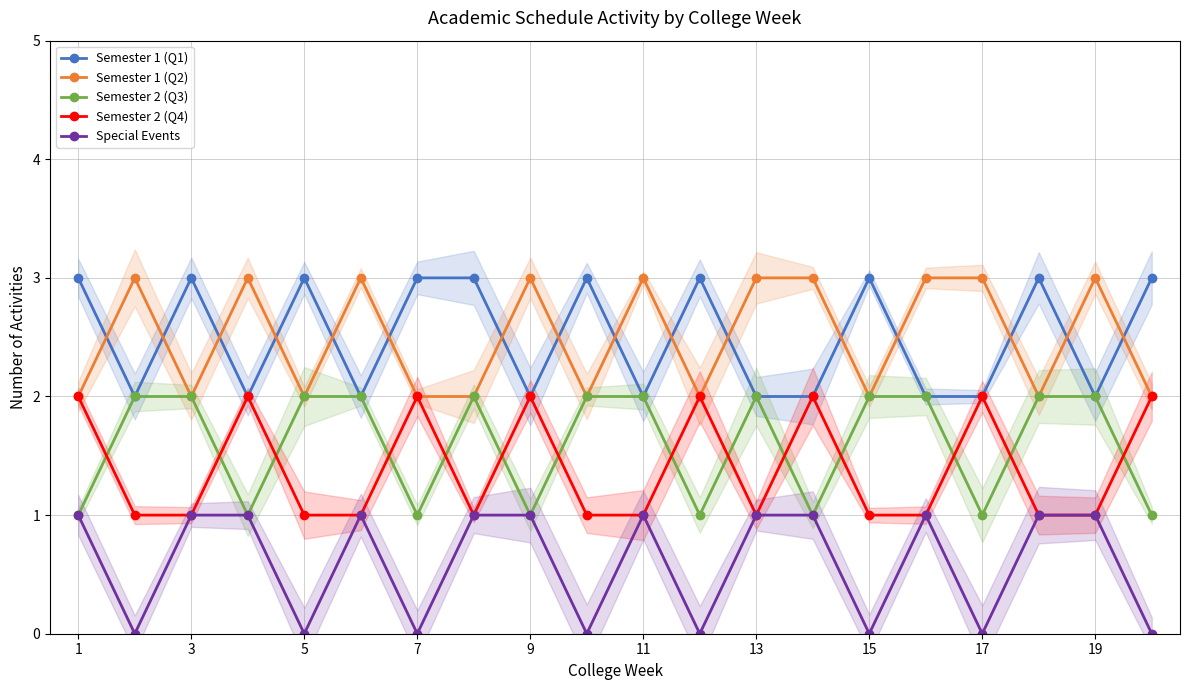

Which series has the widest spread of values?

Semester 1 (Q1)